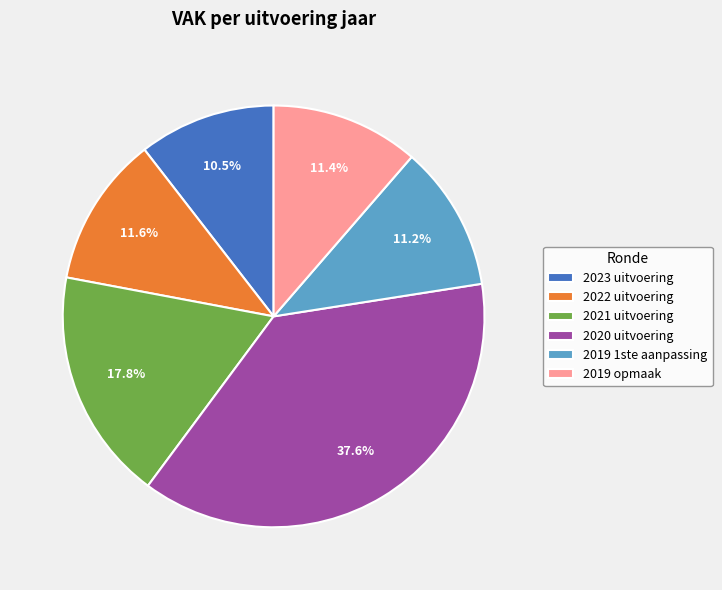

Is 2022 uitvoering the majority of the pie?

No